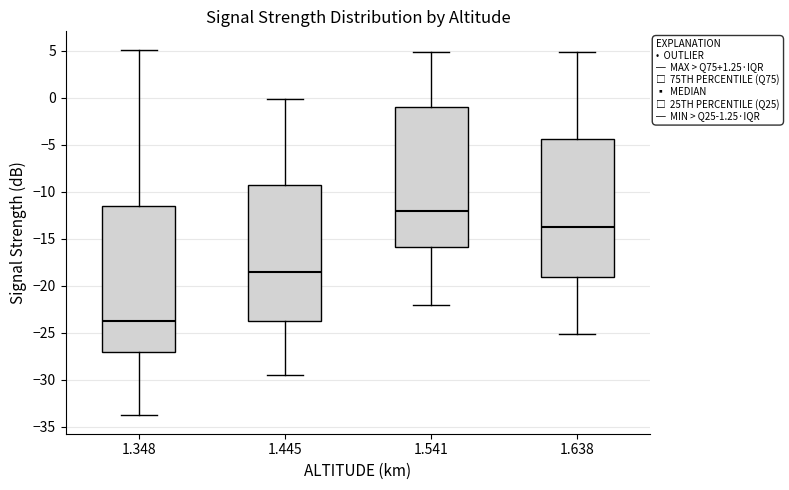

Where does the median line of the box at x = 1.348 sit on the y-axis? The values are not printed on the chart, so give them approximately, as read against the axis.

-23.5